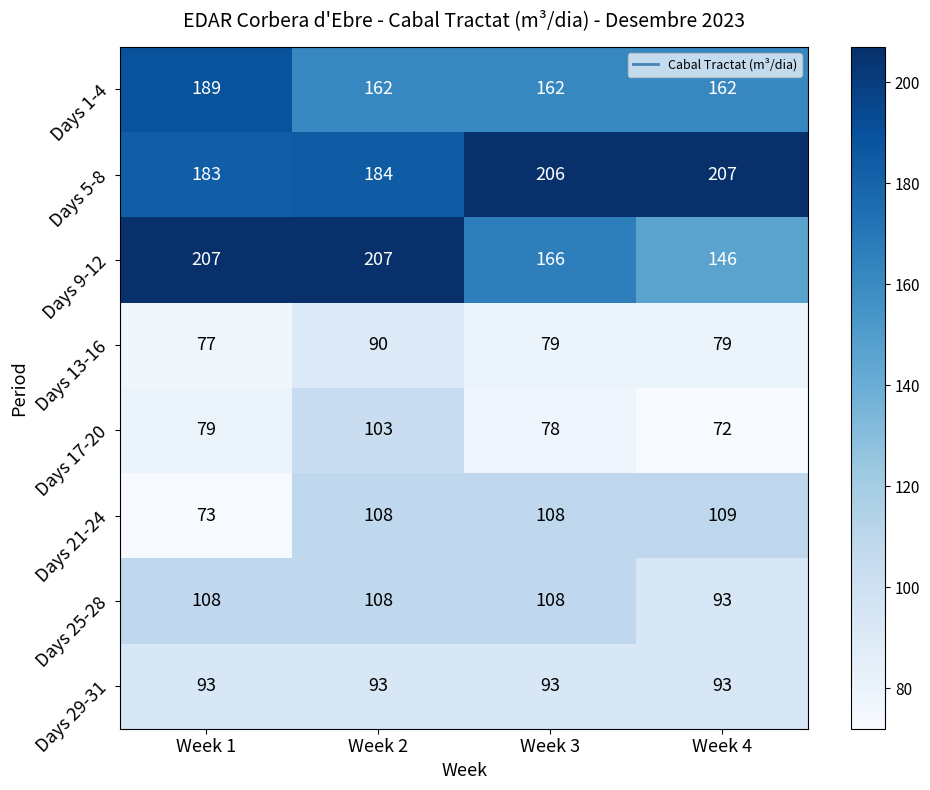

Read the Days 1-4 value at Week 1.

189